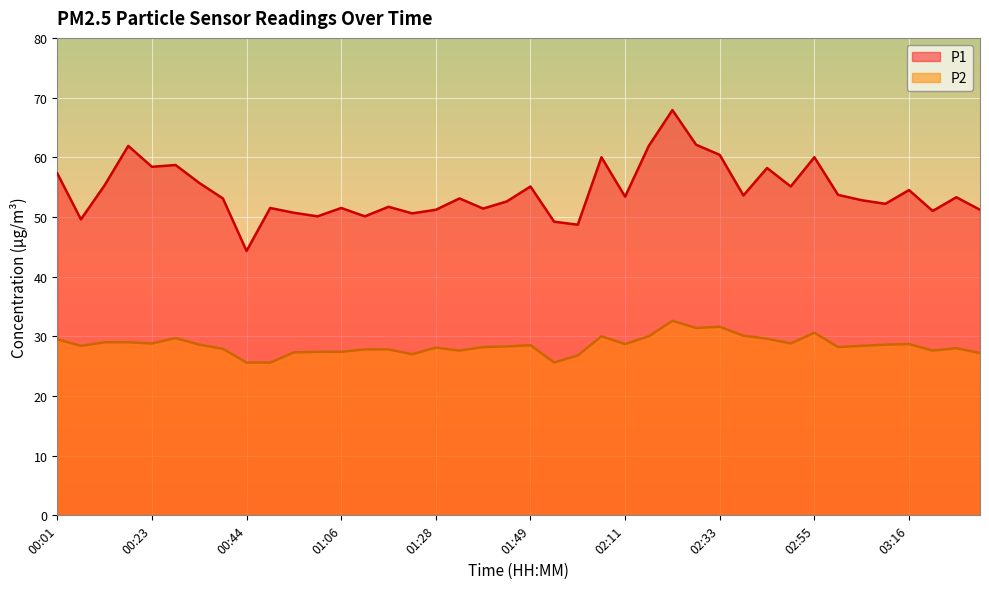

True or false: P2 has a value of 29.7 at 00:28.

True